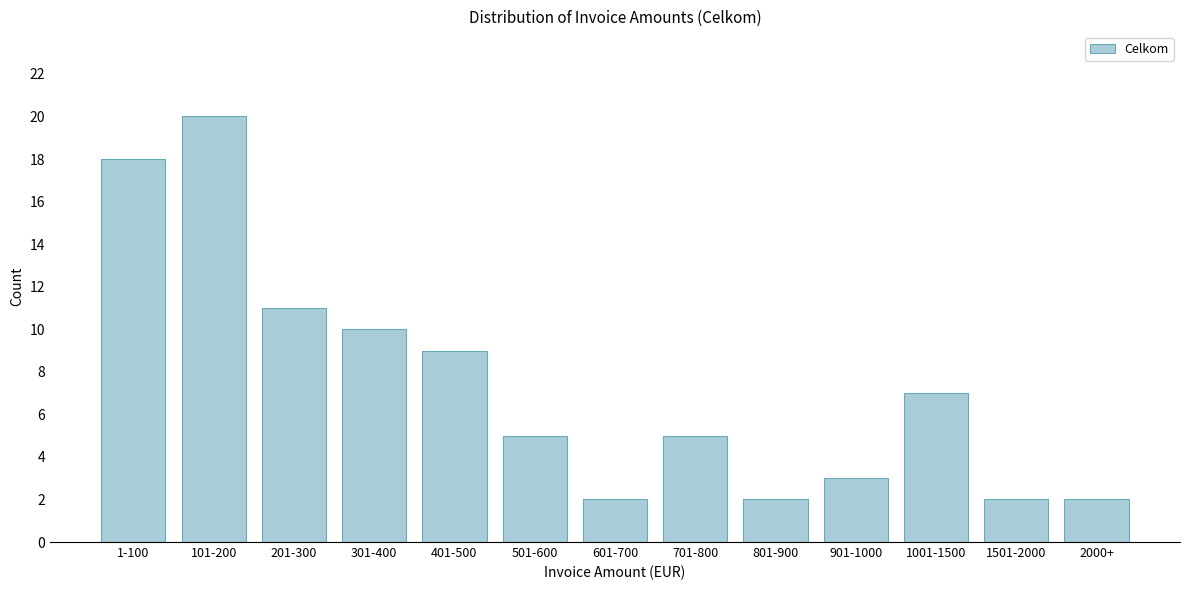

Reading left to right, what are all the values shown in this chart?

18	20	11	10	9	5	2	5	2	3	7	2	2